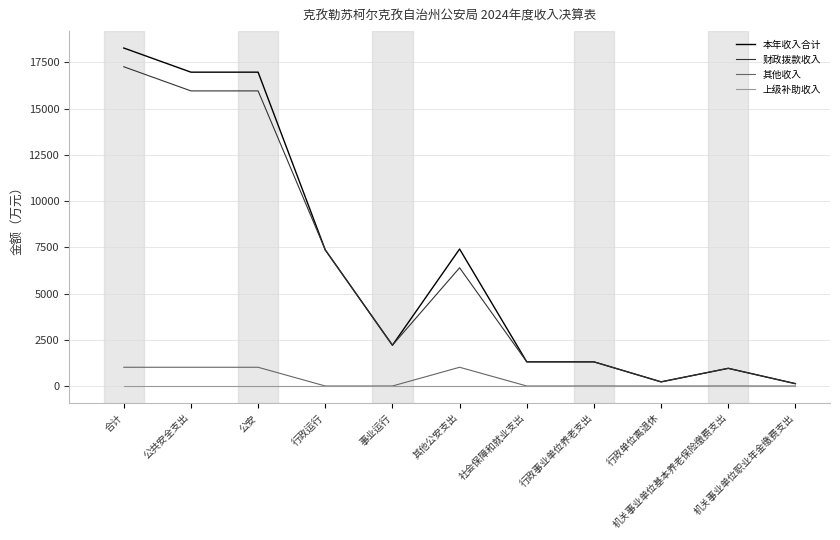

Which series has the largest total across all categories?

本年收入合计